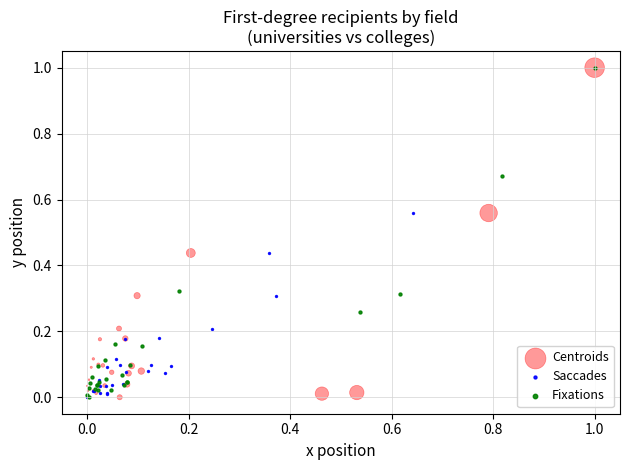

What are all the series names shown in the legend?

Centroids, Saccades, Fixations